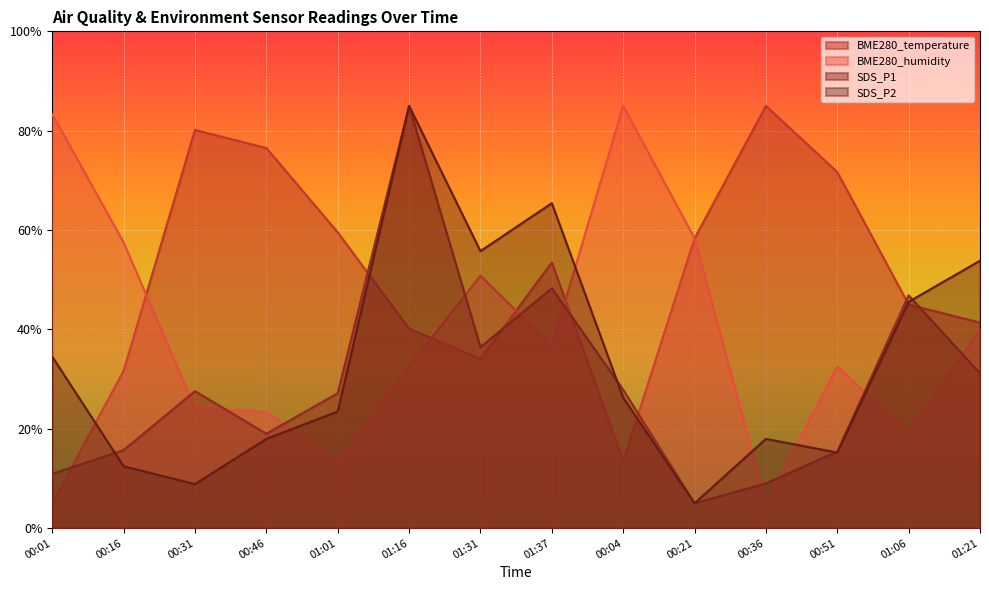

Does the chart display data point markers on the line(s)?

No